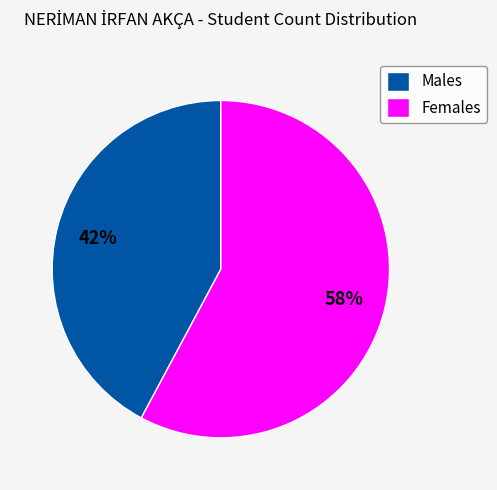

Between Females and Males, which is larger?

Females